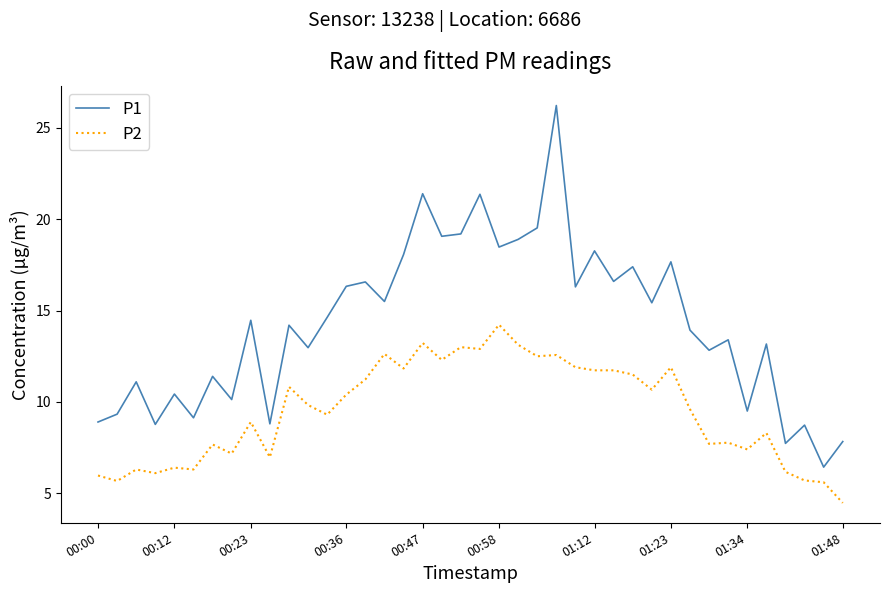

What is the maximum value shown in the chart?

26.2